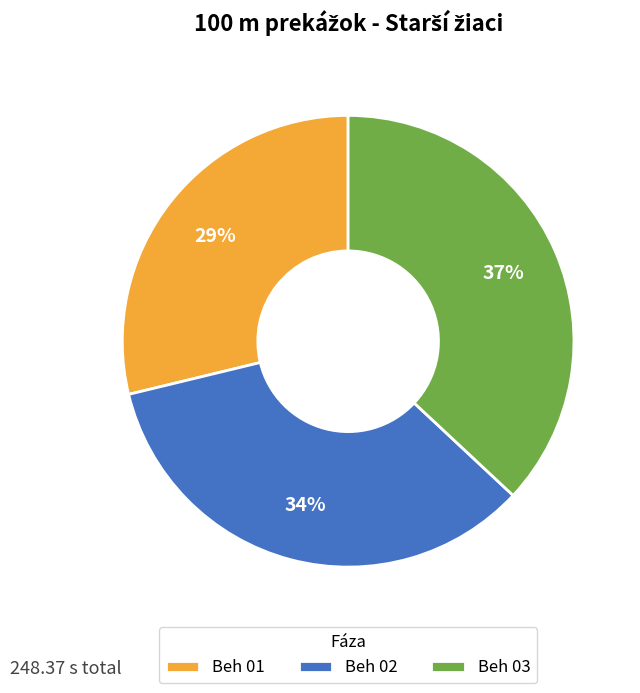

To the nearest percent, what portion does Beh 03 represent?

37%